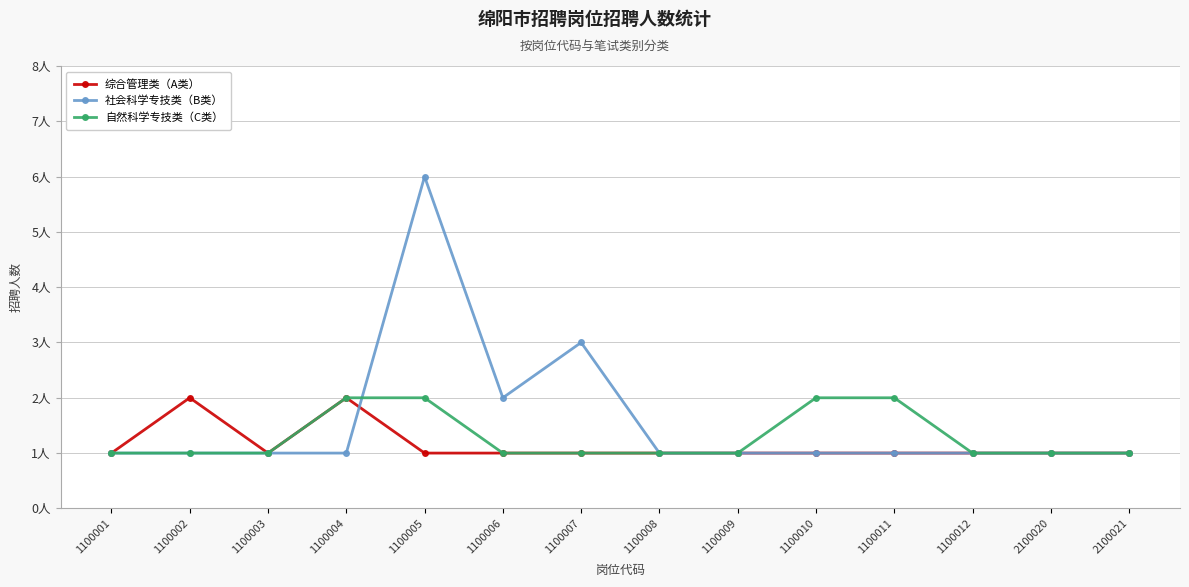

Where is the first local minimum for 社会科学专技类（B类）?

1100006